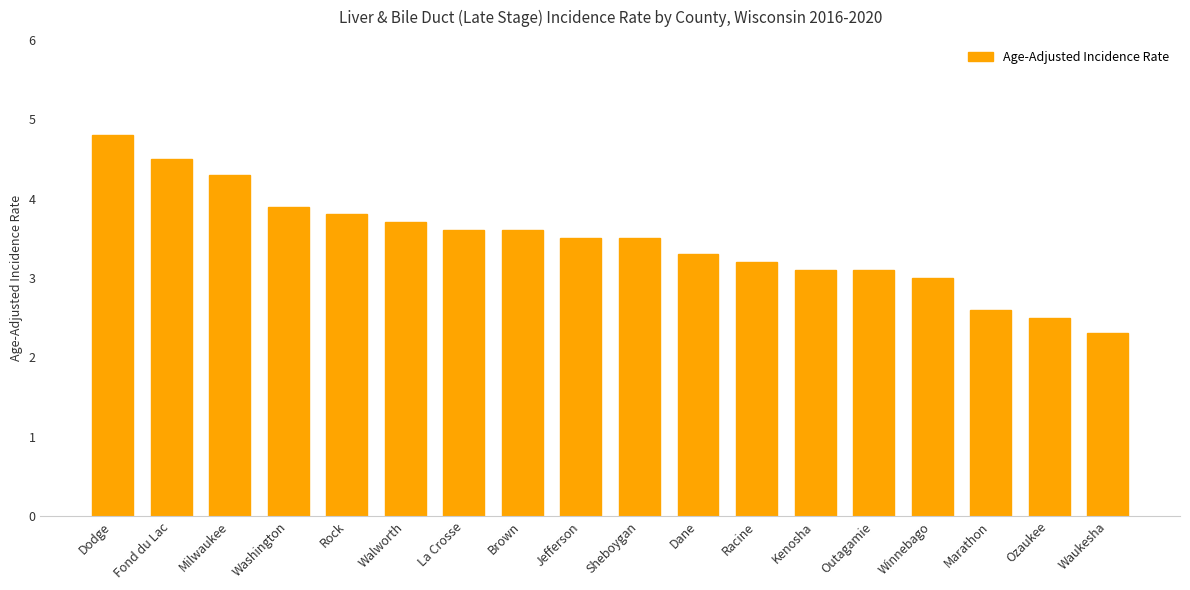

What is the label of the 18th bar from the left?

Waukesha